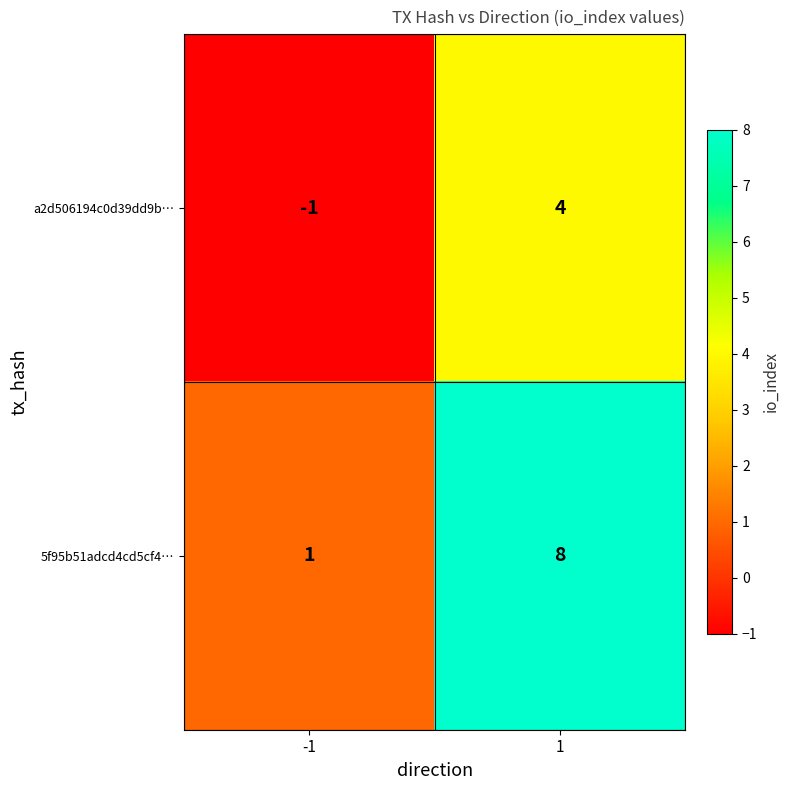

The 5f95b51adcd4cd5cf4… series shows 1 at -1. True or false?

True